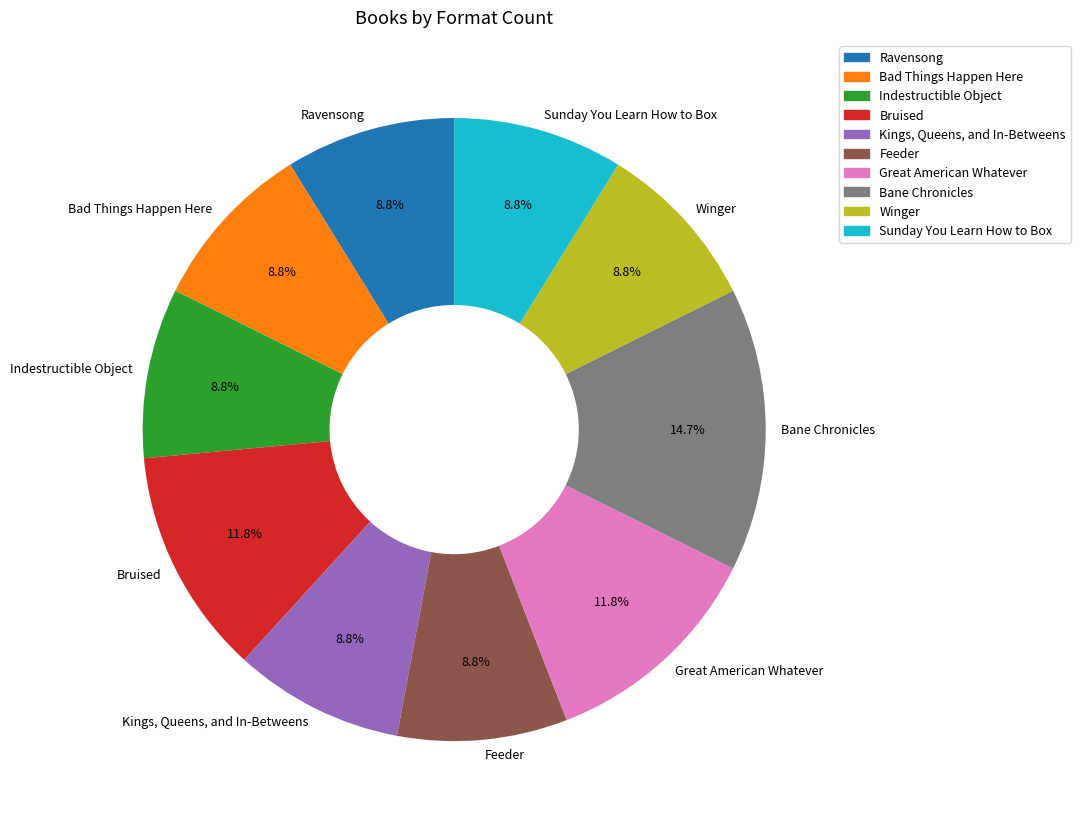

To the nearest percent, what is the difference between the largest and smallest slice percentages?

6%